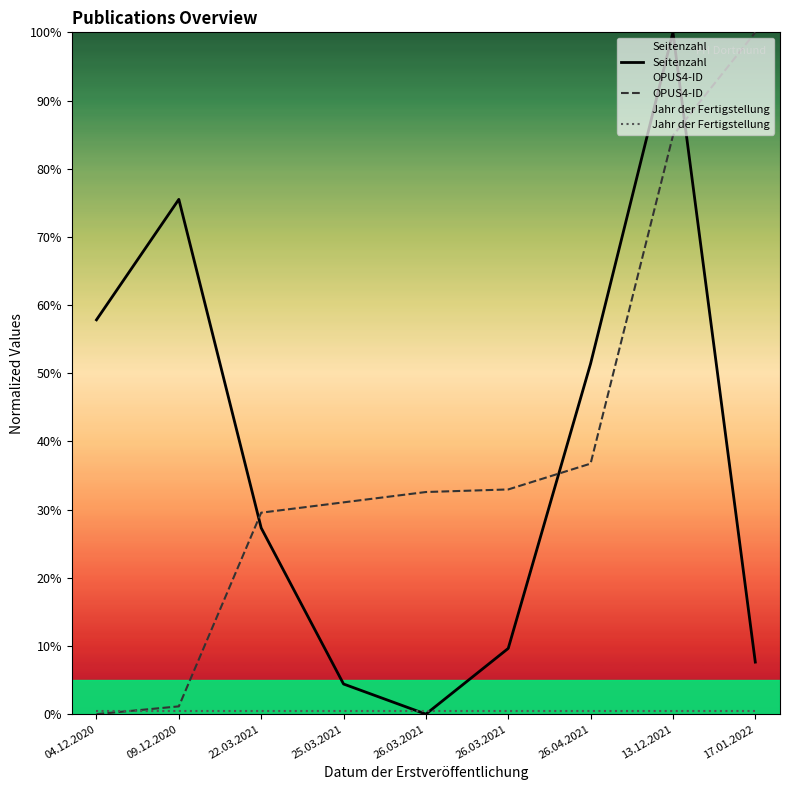

What is the approximate value of Jahr der Fertigstellung at 04.12.2020?

0.5